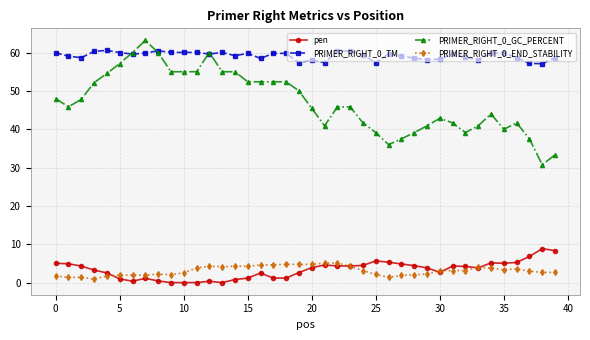

What is the sum of all PRIMER_RIGHT_0_GC_PERCENT values?

1887.4